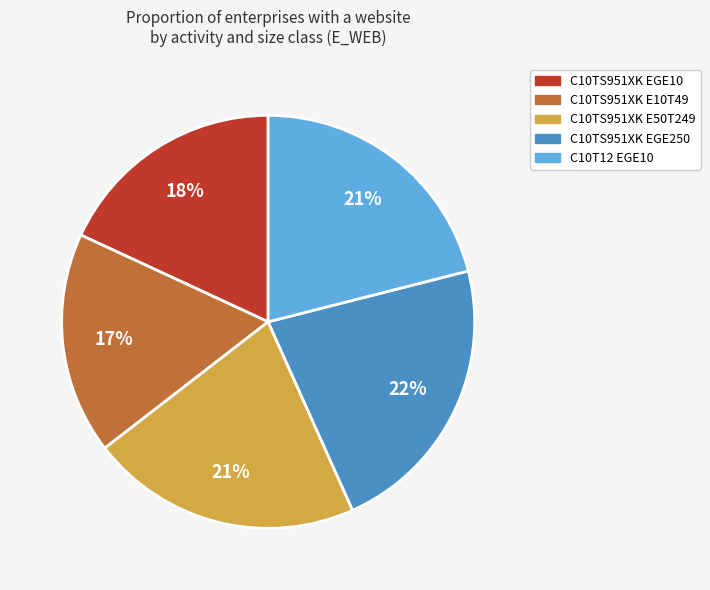

Is C10TS951XK E50T249 the majority of the pie?

No